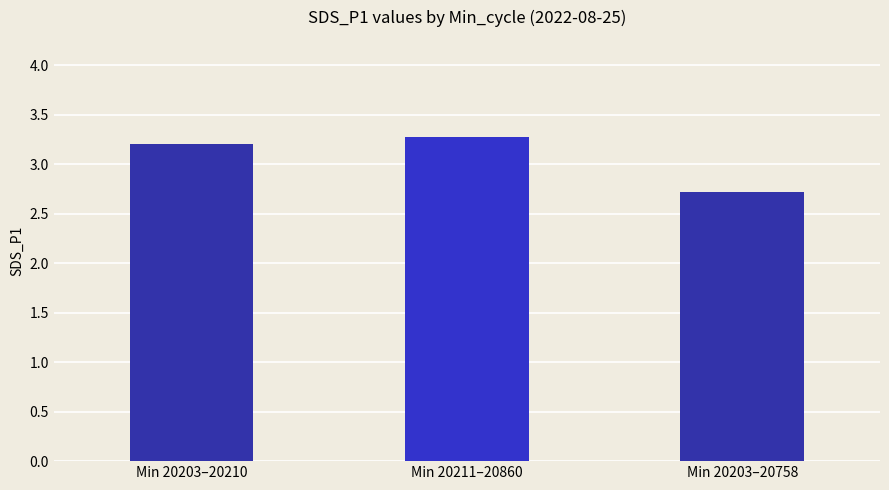

What is the value of the 3rd bar from the left?

2.7